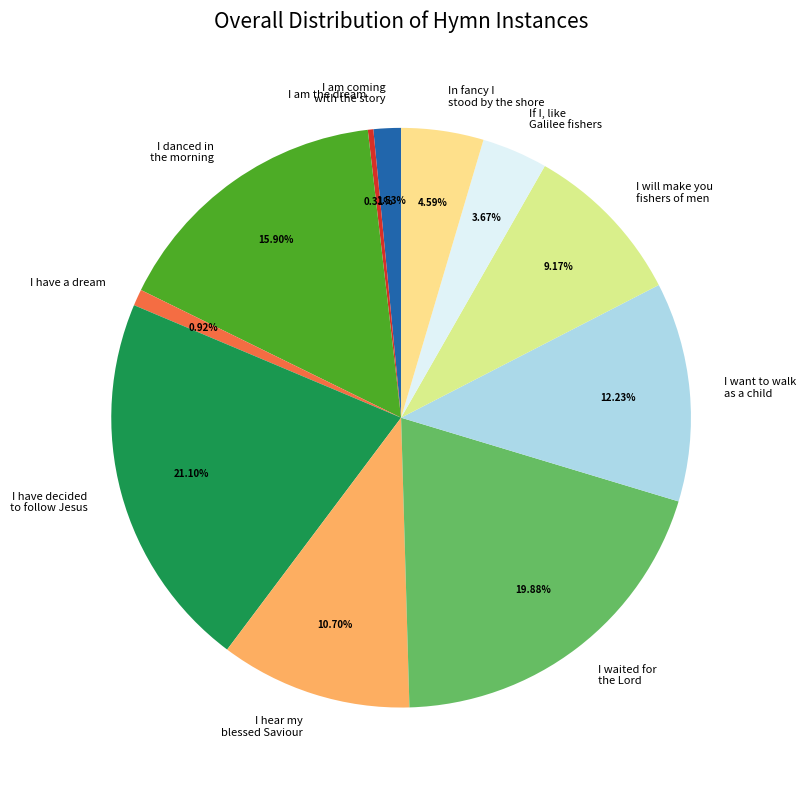

What is the largest slice in the pie chart?

I have decided to follow Jesus